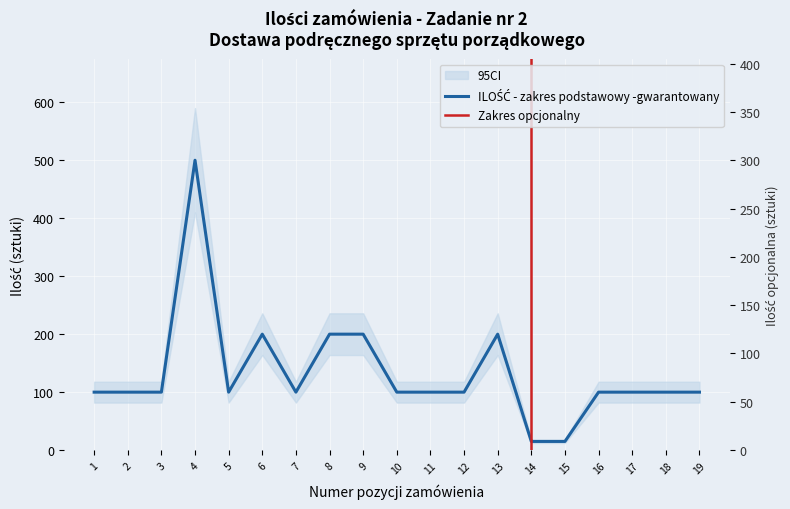

True or false: ILOŚĆ - zakres podstawowy -gwarantowany has a value of 100 at 19.

True